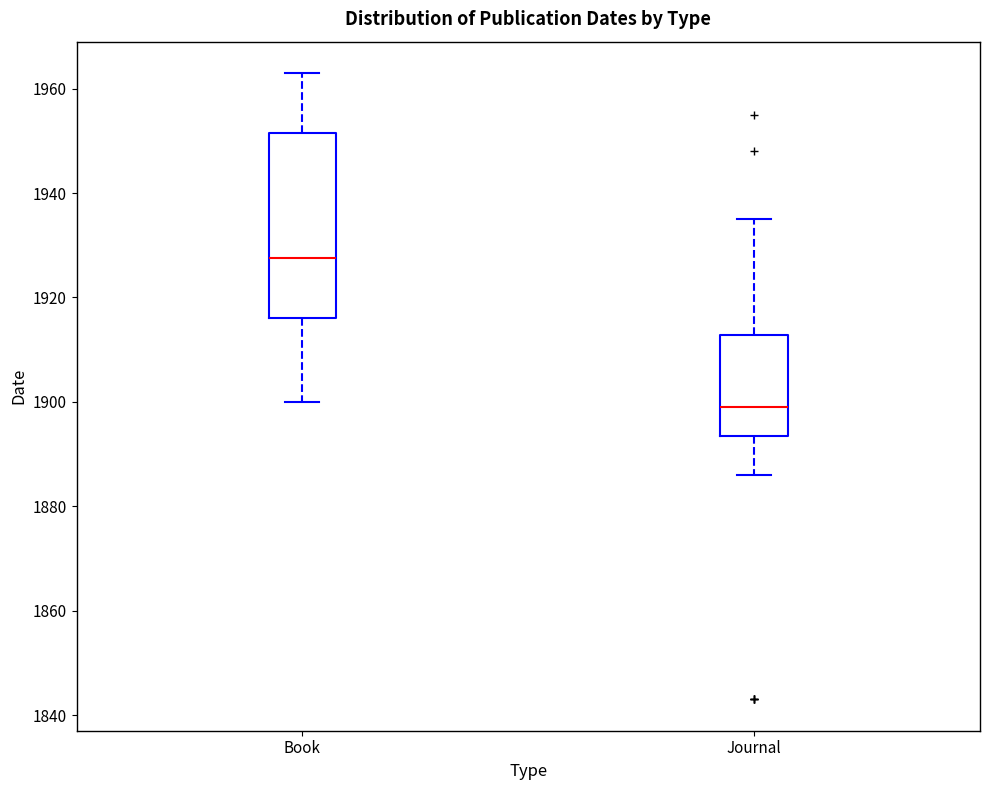

Reading left to right, read every box against the y-axis: the position of its median line, the range the box covers, and the ends of its whiskers. The values are not printed on the chart, so give them approximately, as read against the axis.

Book: median 1928, box 1916 to 1952, whiskers 1900 to 1964
Journal: median 1900, box 1894 to 1912, whiskers 1886 to 1936